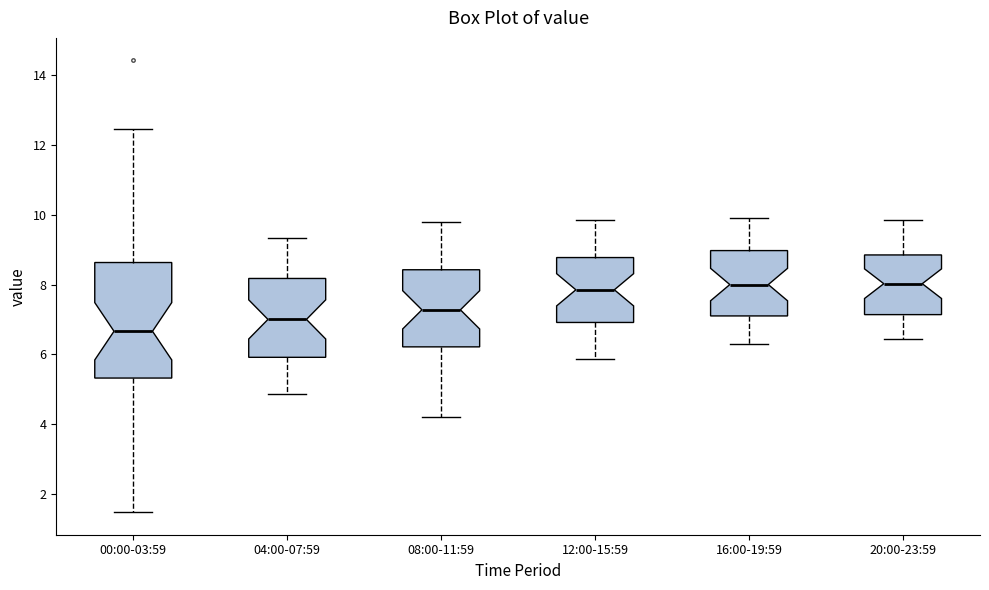

Reading left to right, read every box against the y-axis: the position of its median line, the range the box covers, and the ends of its whiskers. The values are not printed on the chart, so give them approximately, as read against the axis.

00:00-03:59: median 6.6, box 5.4 to 8.6, whiskers 1.4 to 12.4
04:00-07:59: median 7.0, box 6.0 to 8.2, whiskers 4.8 to 9.4
08:00-11:59: median 7.2, box 6.2 to 8.4, whiskers 4.2 to 9.8
12:00-15:59: median 7.8, box 7.0 to 8.8, whiskers 5.8 to 9.8
16:00-19:59: median 8.0, box 7.2 to 9.0, whiskers 6.4 to 10.0
20:00-23:59: median 8.0, box 7.2 to 8.8, whiskers 6.4 to 9.8